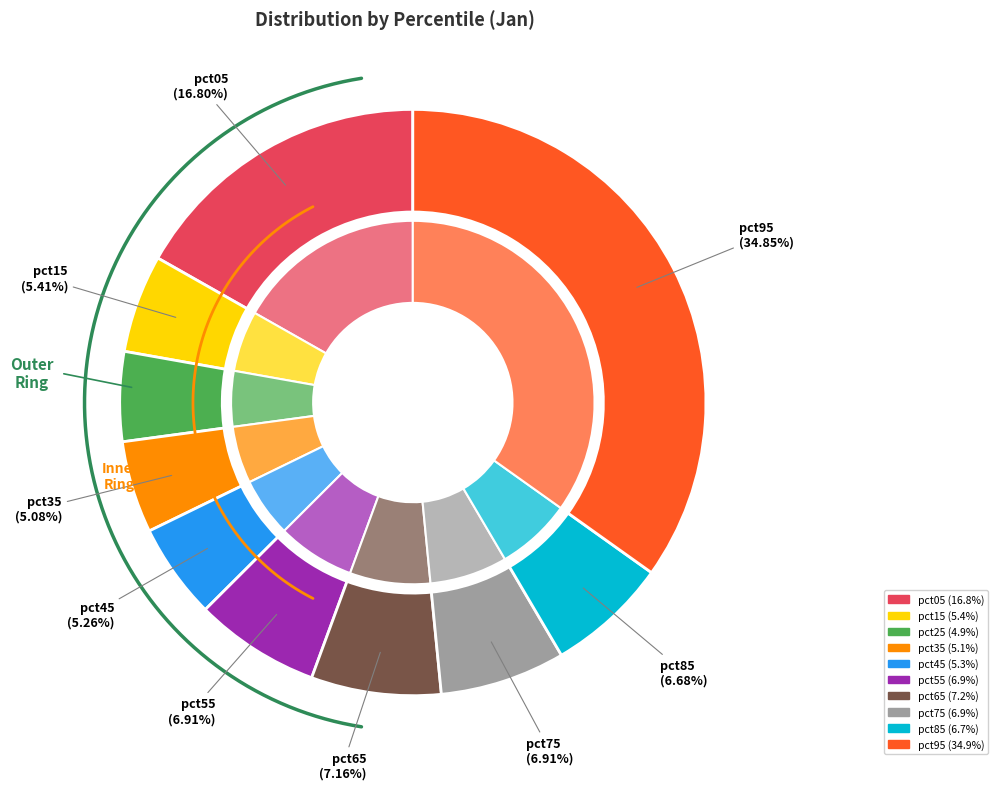

The pct65 slice represents 7% of the pie. True or false?

True